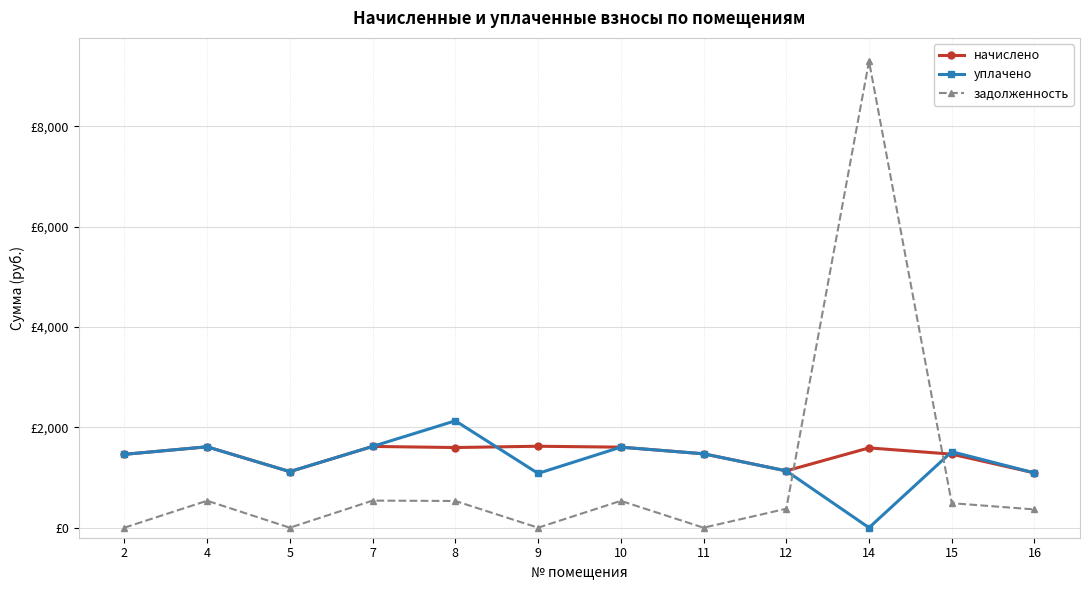

What are all the series names shown in the legend?

начислено, уплачено, задолженность